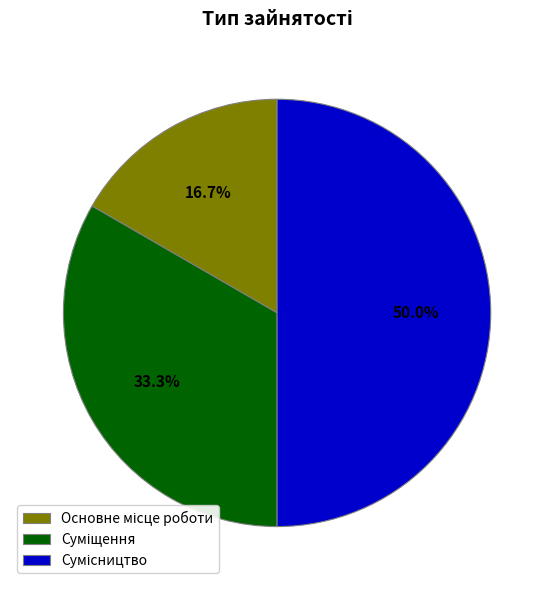

To the nearest percent, what is the difference between the largest and smallest slice percentages?

33%